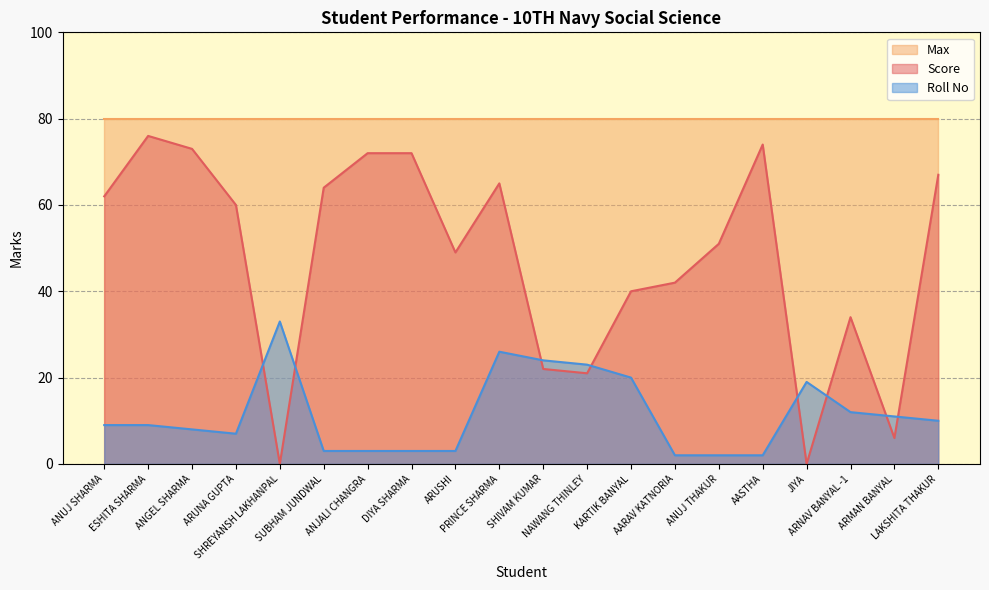

Where is the first local minimum for Score?

SHREYANSH LAKHANPAL